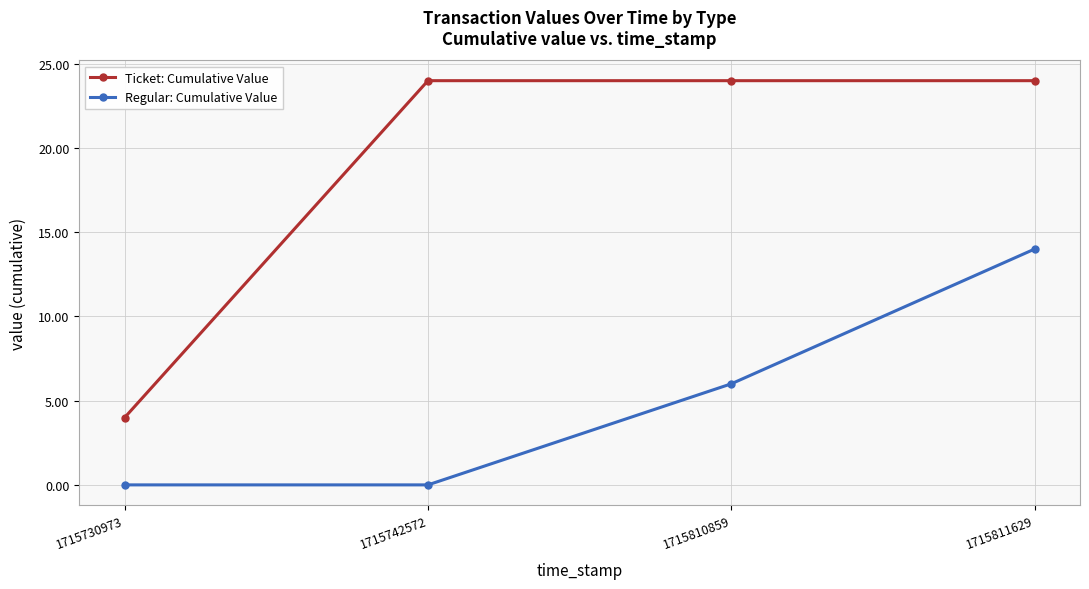

Which series has the largest range (max minus min)?

Ticket: Cumulative Value